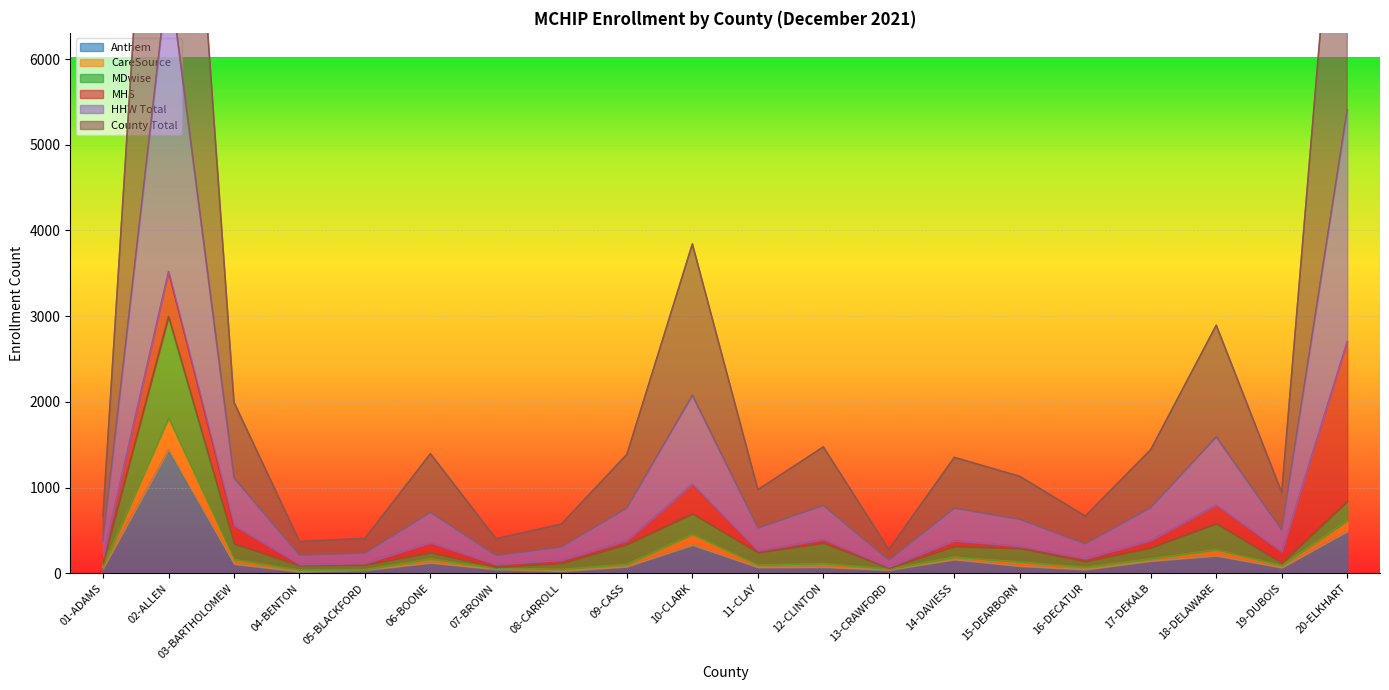

What is the label of the 3rd point from the left?

03-BARTHOLOMEW